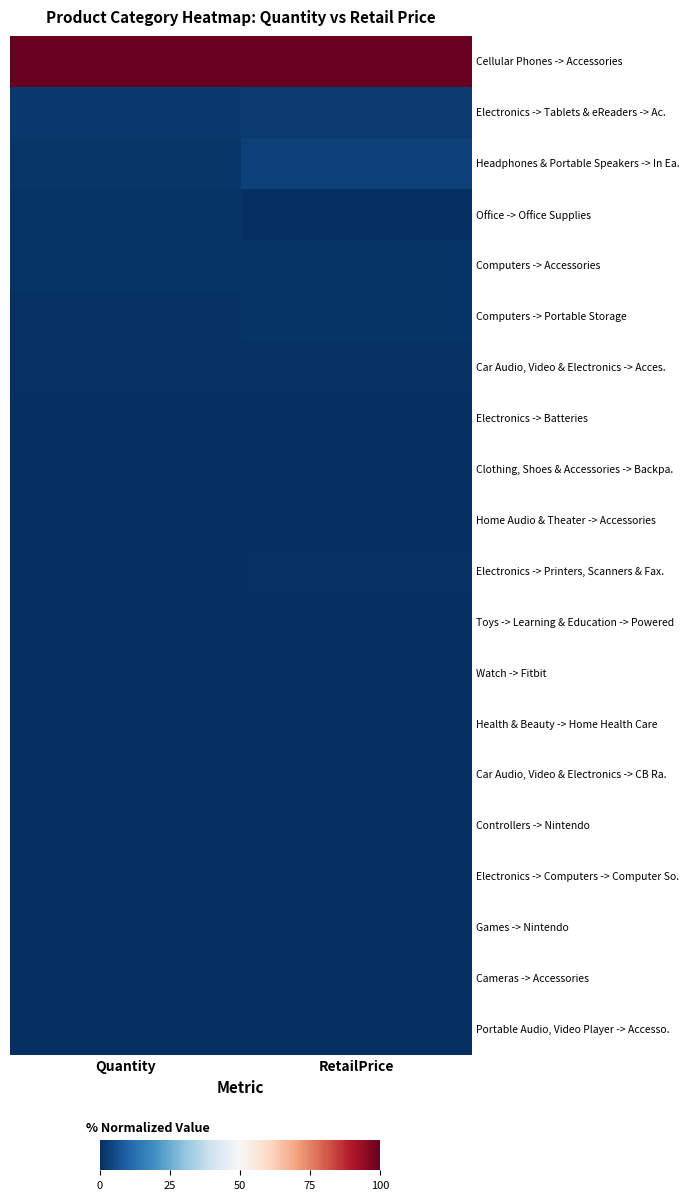

Rank the series by their maximum value, from highest to lowest.

Cellular Phones -> Accessories, Headphones & Portable Speakers -> In Ea., Electronics -> Tablets & eReaders -> Ac., Computers -> Portable Storage, Office -> Office Supplies, Computers -> Accessories, Car Audio, Video & Electronics -> Acces., Electronics -> Printers, Scanners & Fax., Electronics -> Batteries, Clothing, Shoes & Accessories -> Backpa., Toys -> Learning & Education -> Powered, Watch -> Fitbit, Health & Beauty -> Home Health Care, Car Audio, Video & Electronics -> CB Ra., Controllers -> Nintendo, Electronics -> Computers -> Computer So., Home Audio & Theater -> Accessories, Games -> Nintendo, Cameras -> Accessories, Portable Audio, Video Player -> Accesso.